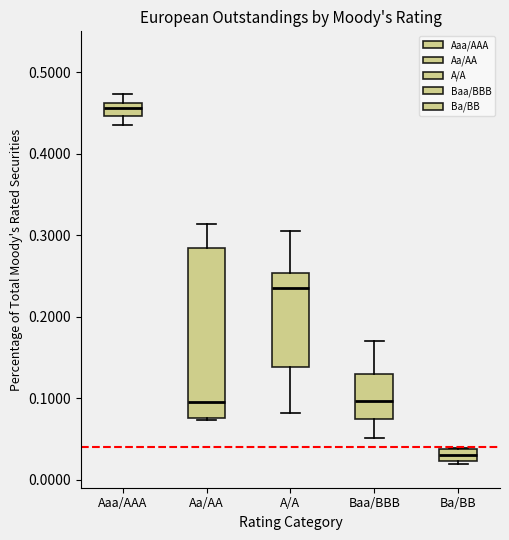

Which box is the tallest, from its lower edge to its upper edge?

Aa/AA